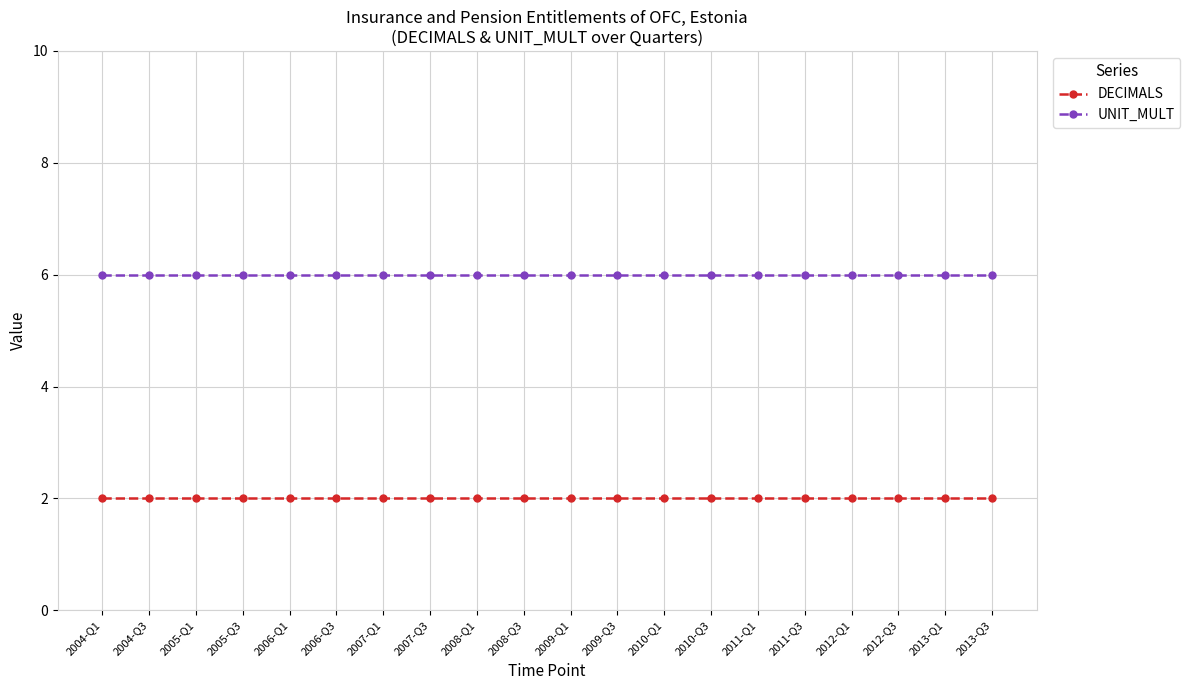

What is the minimum value shown in the chart?

2